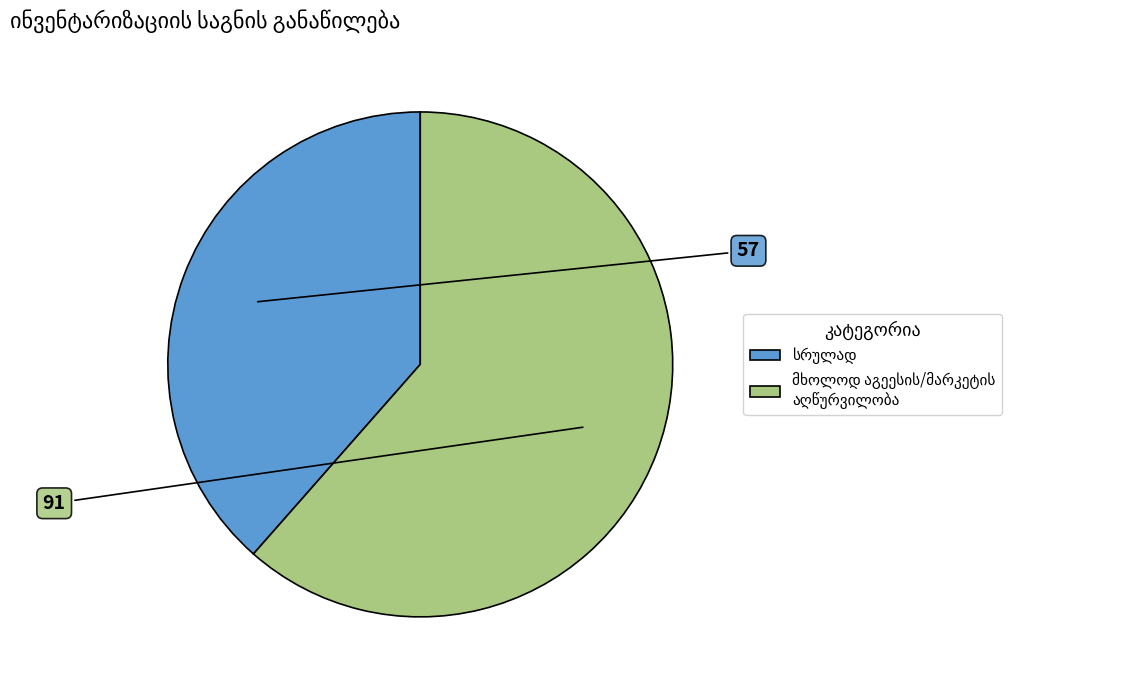

Count the number of slices in the pie.

2